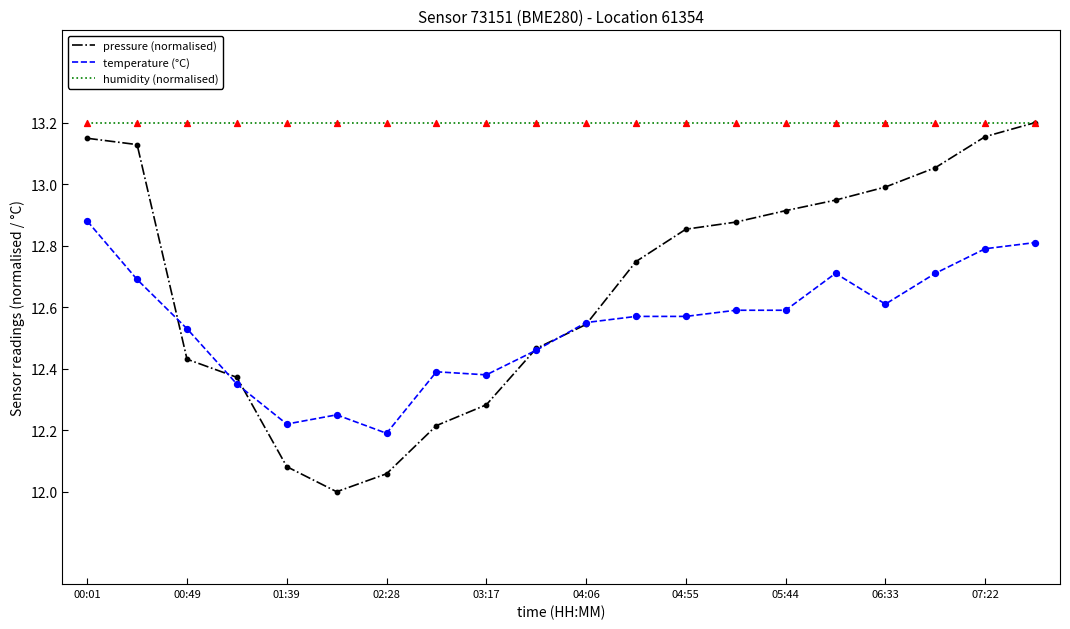

Which series has the widest spread of values?

pressure (normalised)